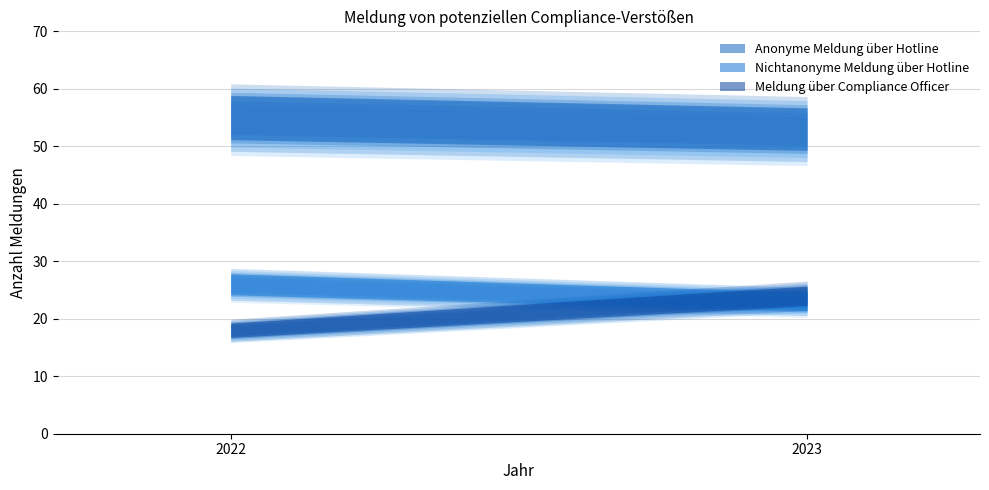

At how many categories does at least one series exceed 24?

2